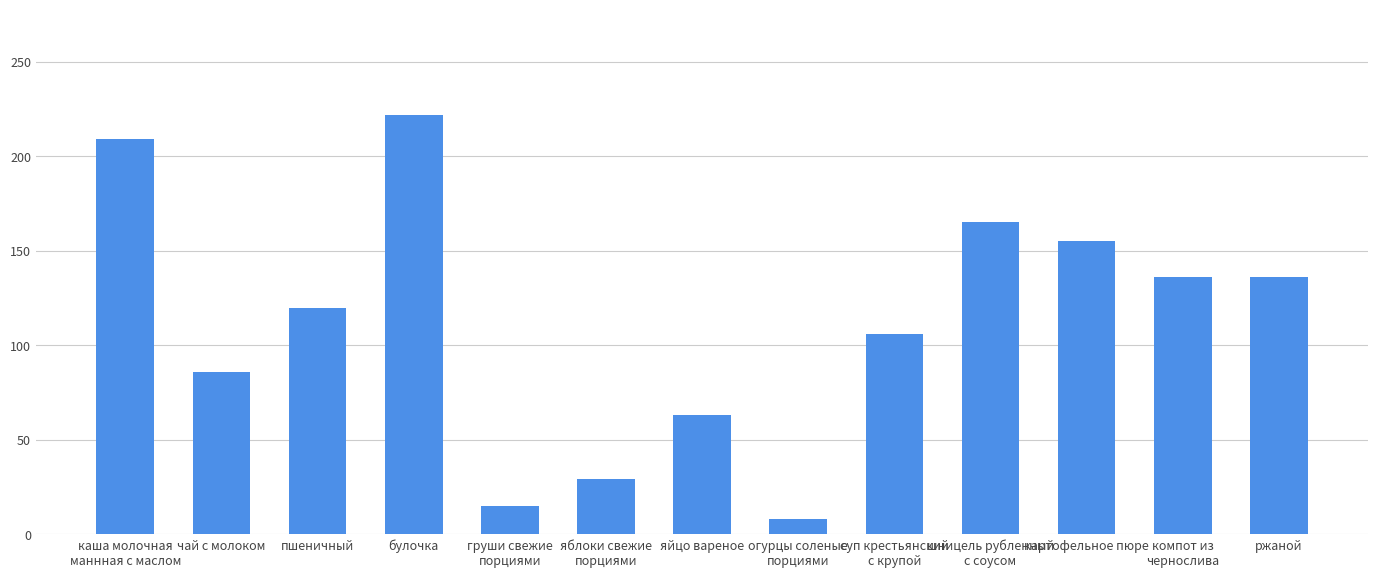

The value at суп крестьянский
с крупой is 106.0. True or false?

True